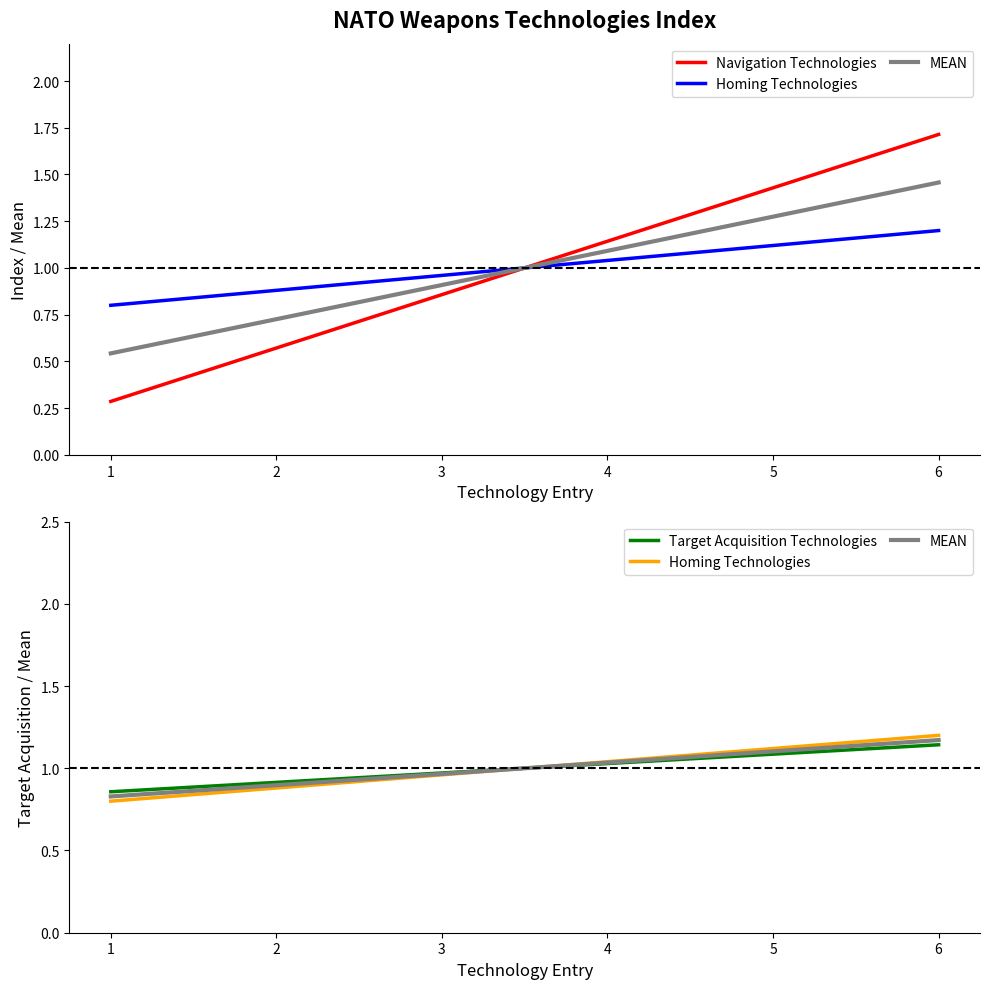

Which series has the largest total across all categories?

Navigation Technologies